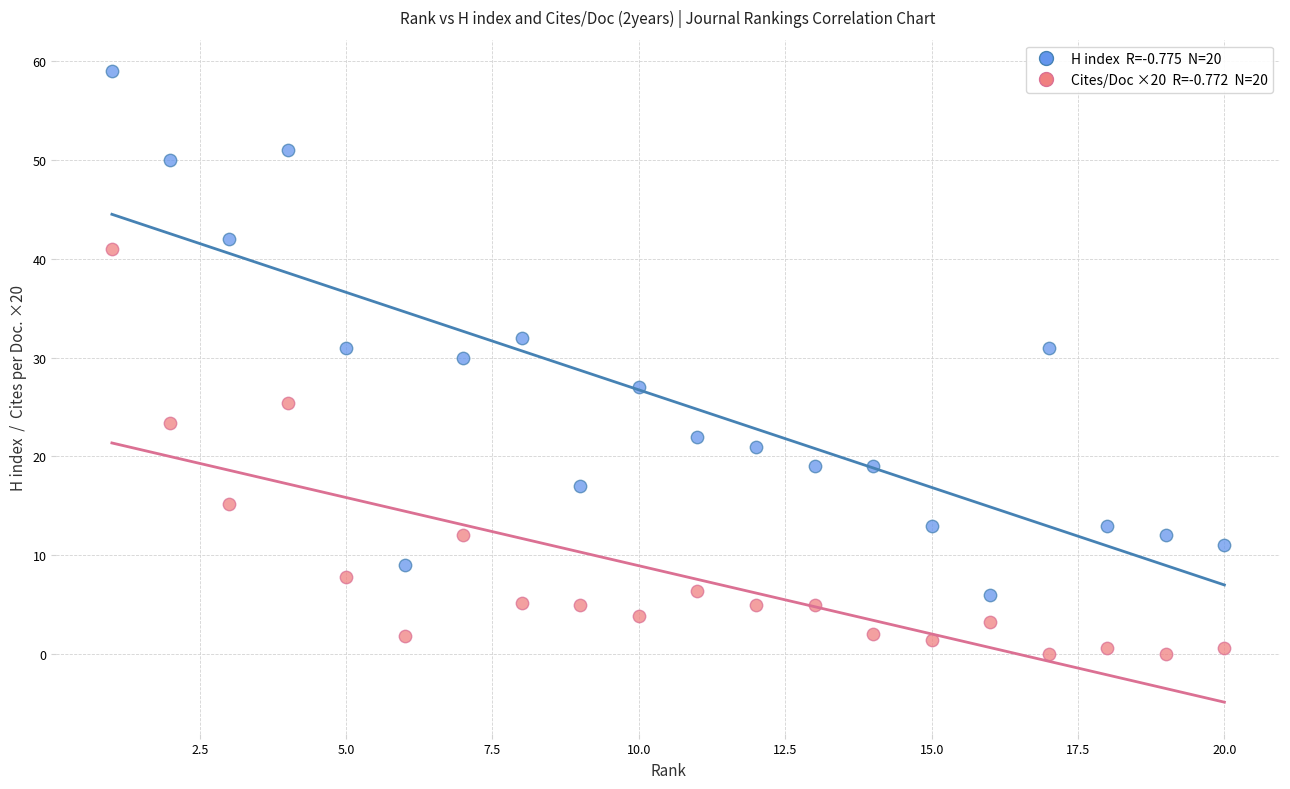

Across all data points, what is the range of Y values (max minus min)?

59.0